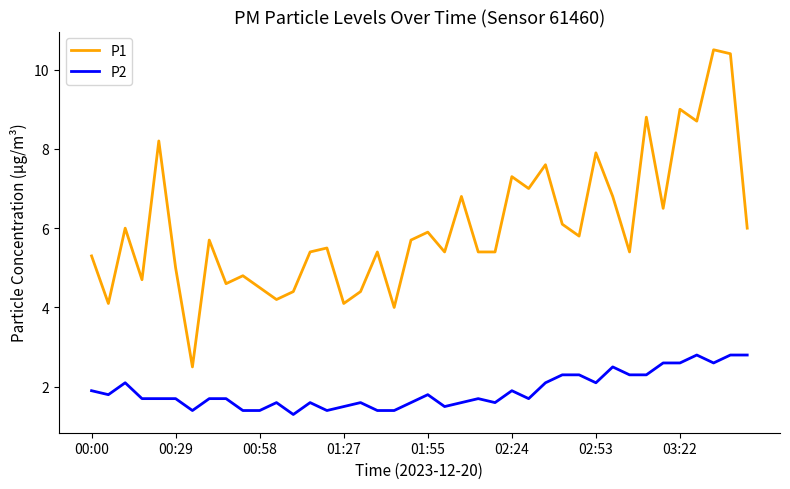

What is the maximum value for P1?

10.5